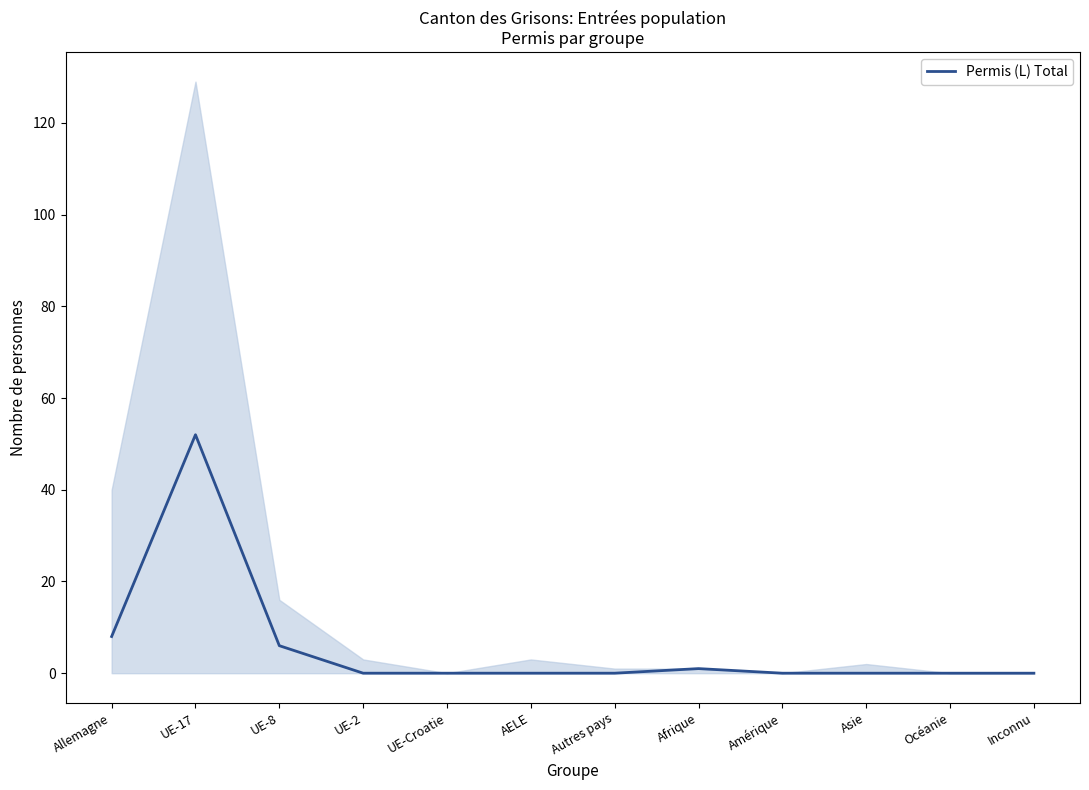

Rank the categories by value from lowest to highest.

UE-2, UE-Croatie, AELE, Autres pays, Amérique, Asie, Océanie, Inconnu, Afrique, UE-8, Allemagne, UE-17